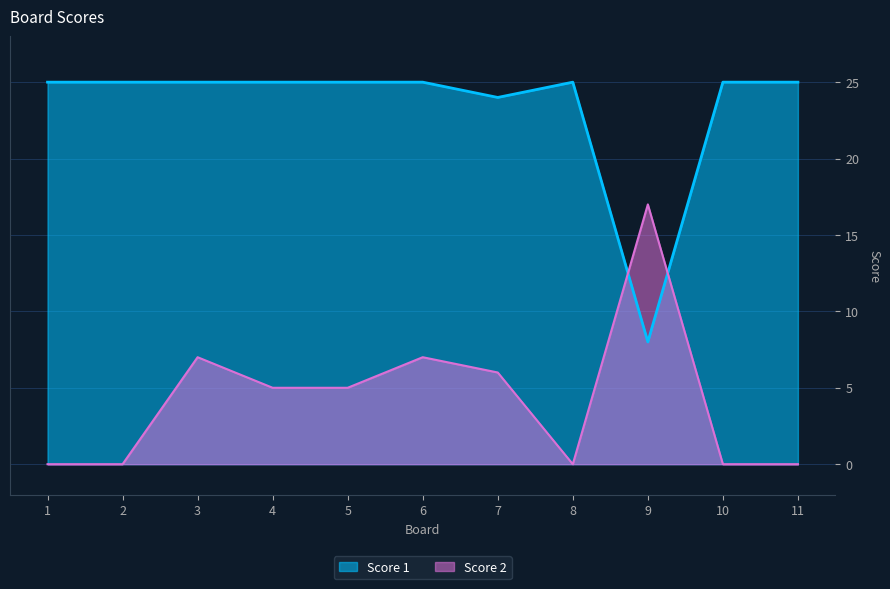

Which series has the largest range (max minus min)?

Score 1